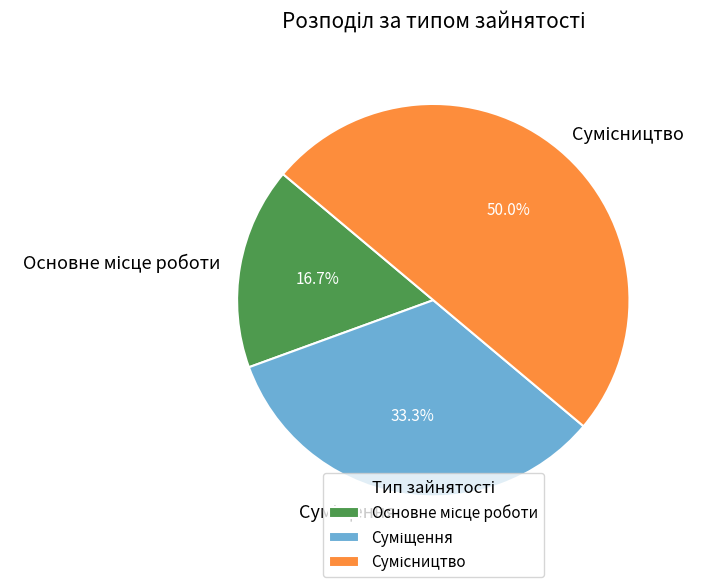

How many segments does this pie chart have?

3